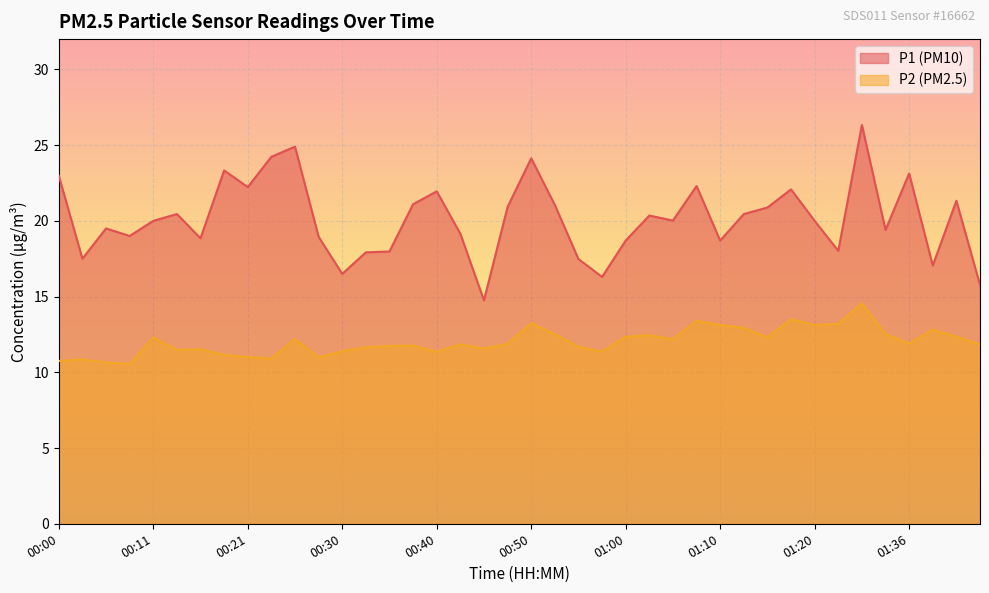

How many lines are shown in the chart?

2